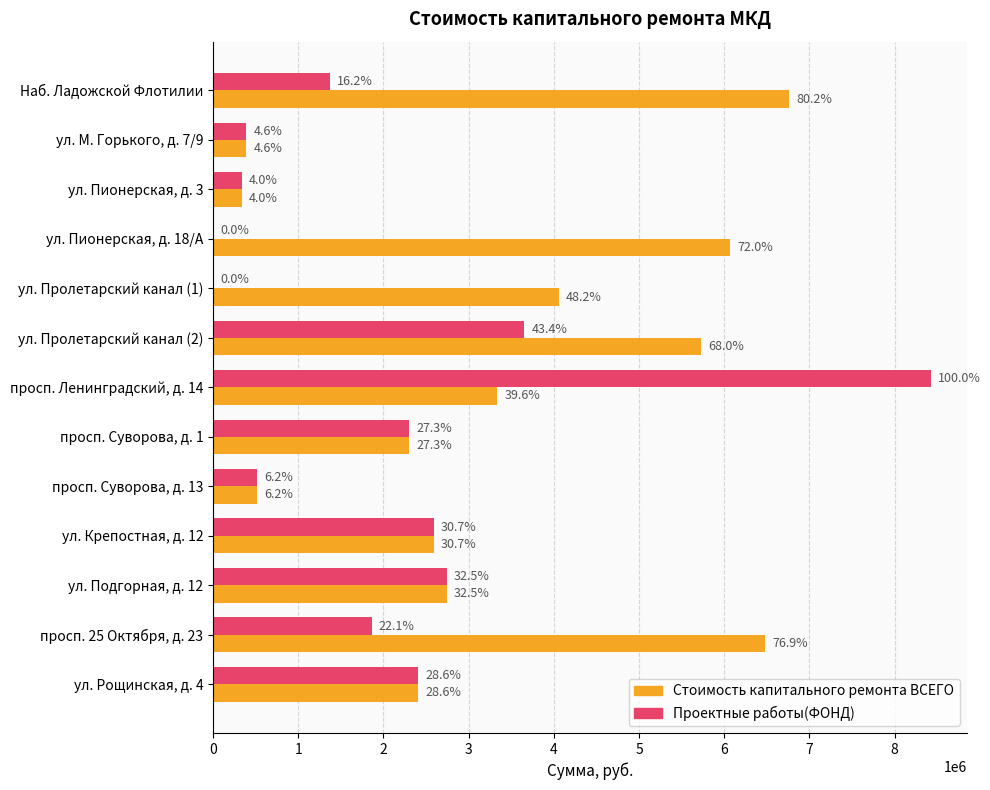

Which series has the widest spread of values?

Проектные работы(ФОНД)